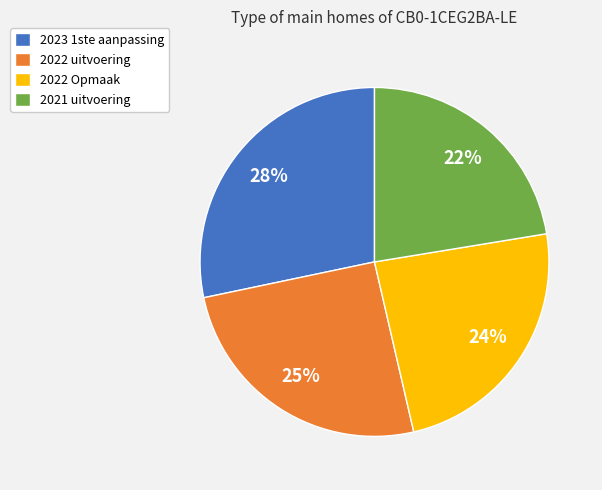

Approximately how many times larger is the value at 2023 1ste aanpassing compared to 2022 Opmaak?

1.2